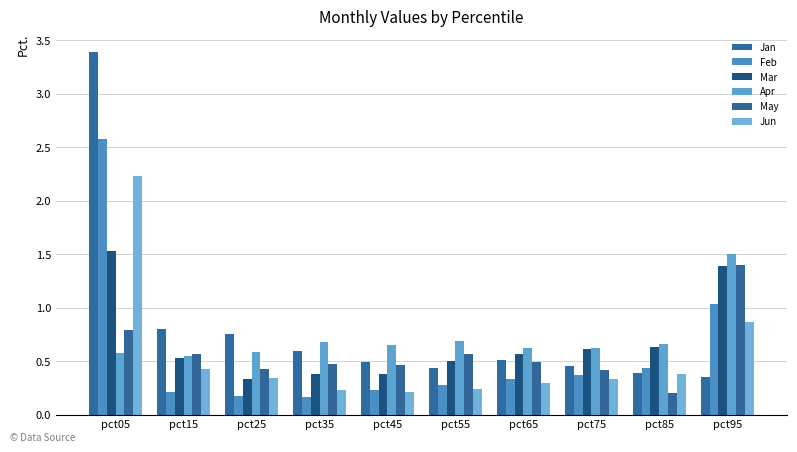

Between pct25 and pct15, which is larger?

pct15